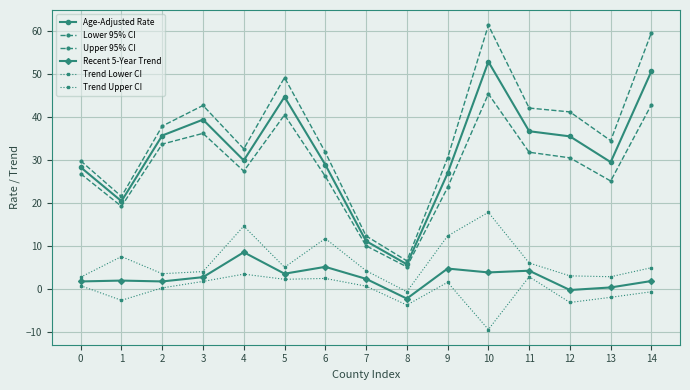

What value does the Age-Adjusted Rate series have at 1?

20.4